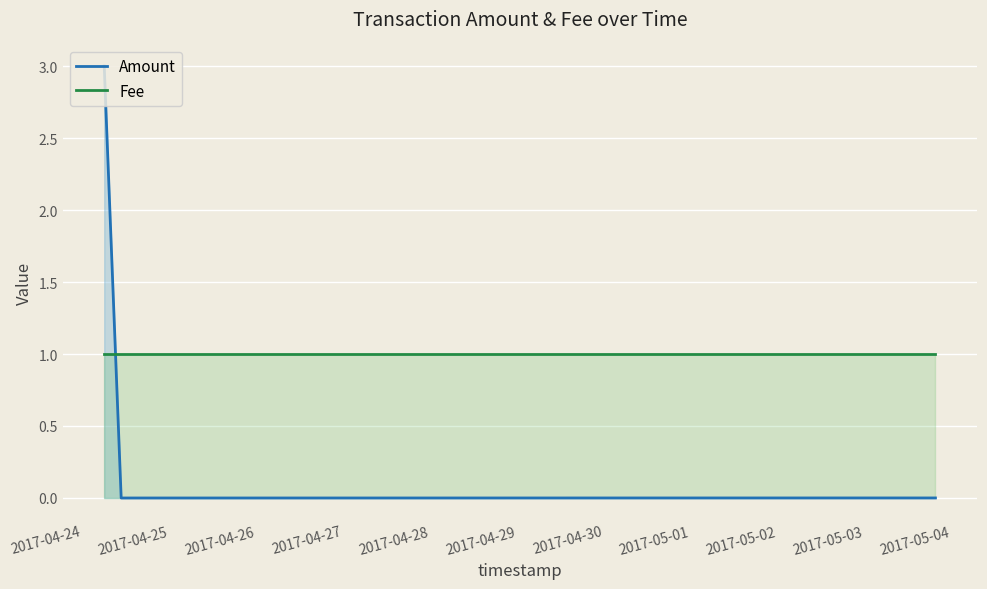

List the series in order of their peak value, highest first.

Amount, Fee